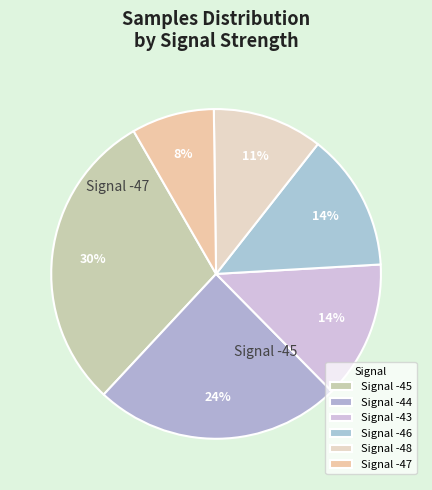

What is the largest slice in the pie chart?

-45